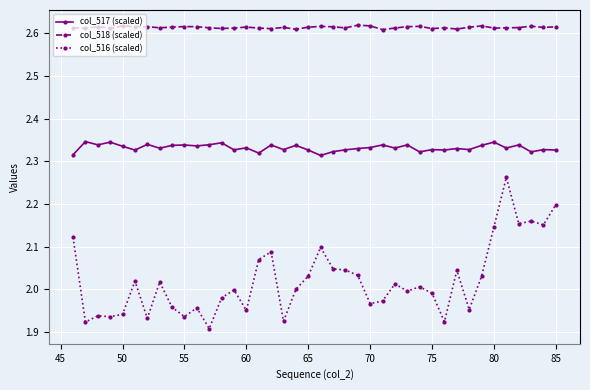

What are all the series names shown in the legend?

col_517 (scaled), col_518 (scaled), col_516 (scaled)